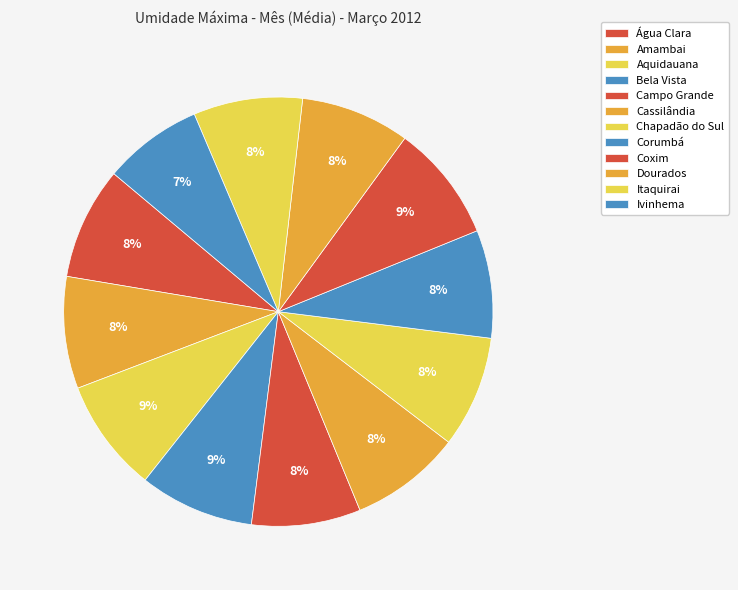

Is Ivinhema the majority of the pie?

No